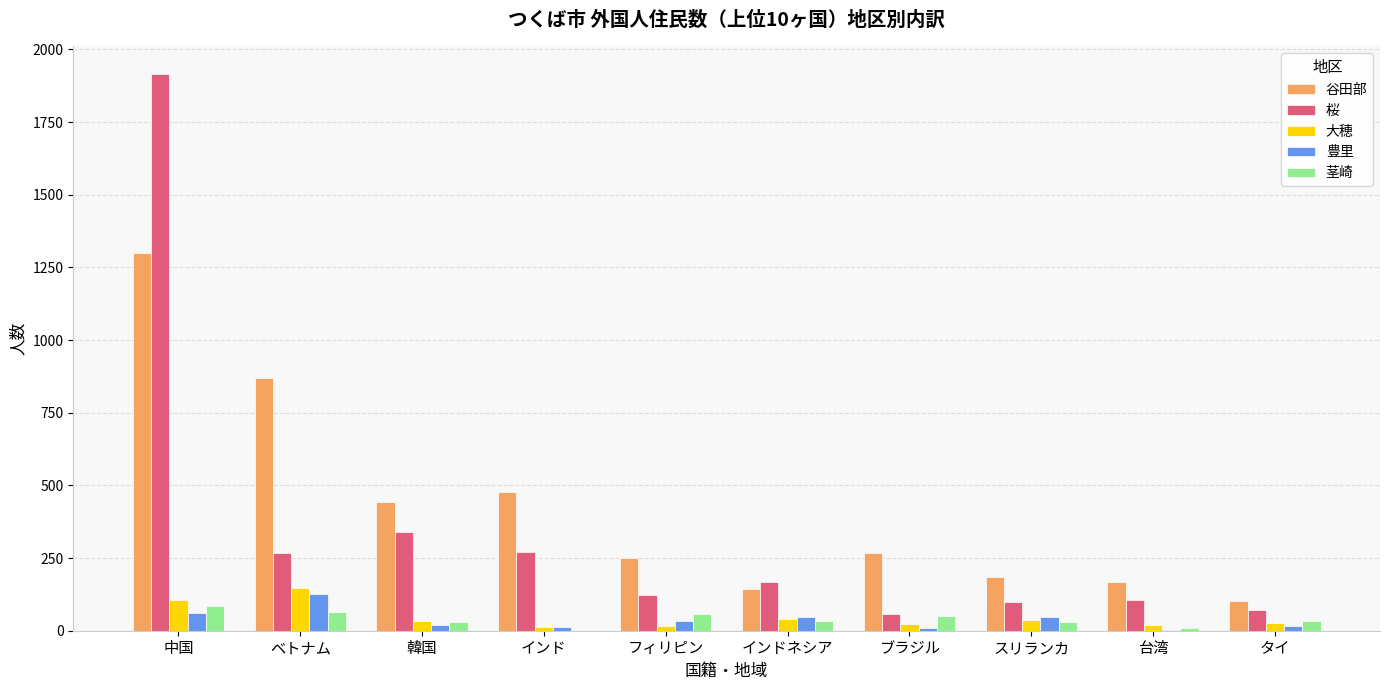

At which category does the chart reach its peak across all series?

中国